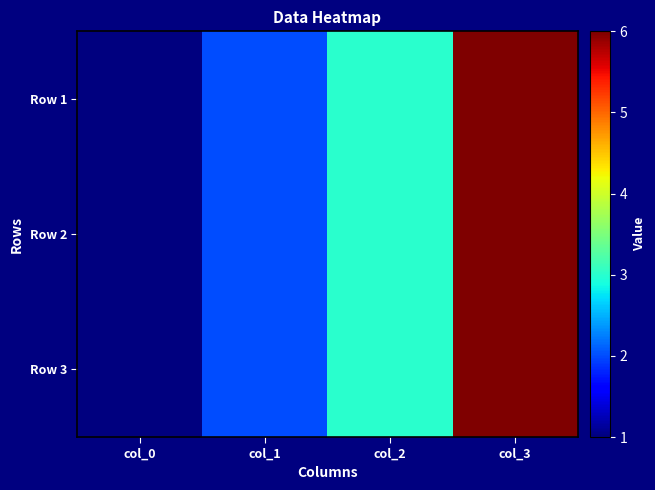

At how many categories does at least one series exceed 4?

1